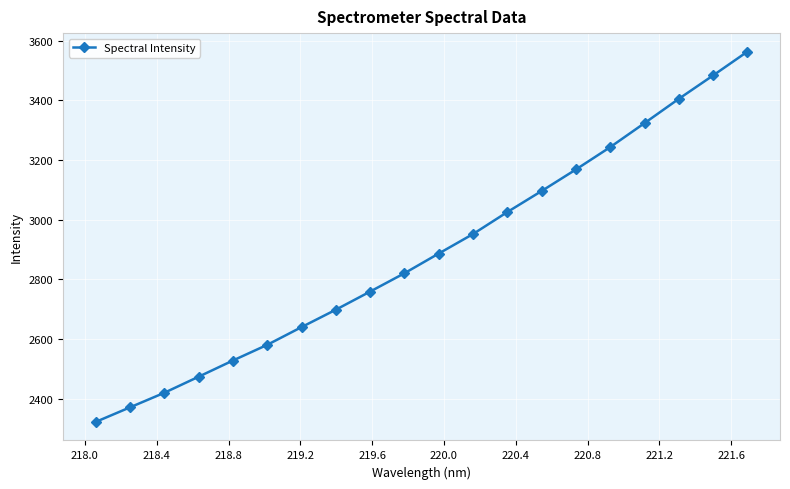

What is the difference between the maximum and minimum values?

1242.1